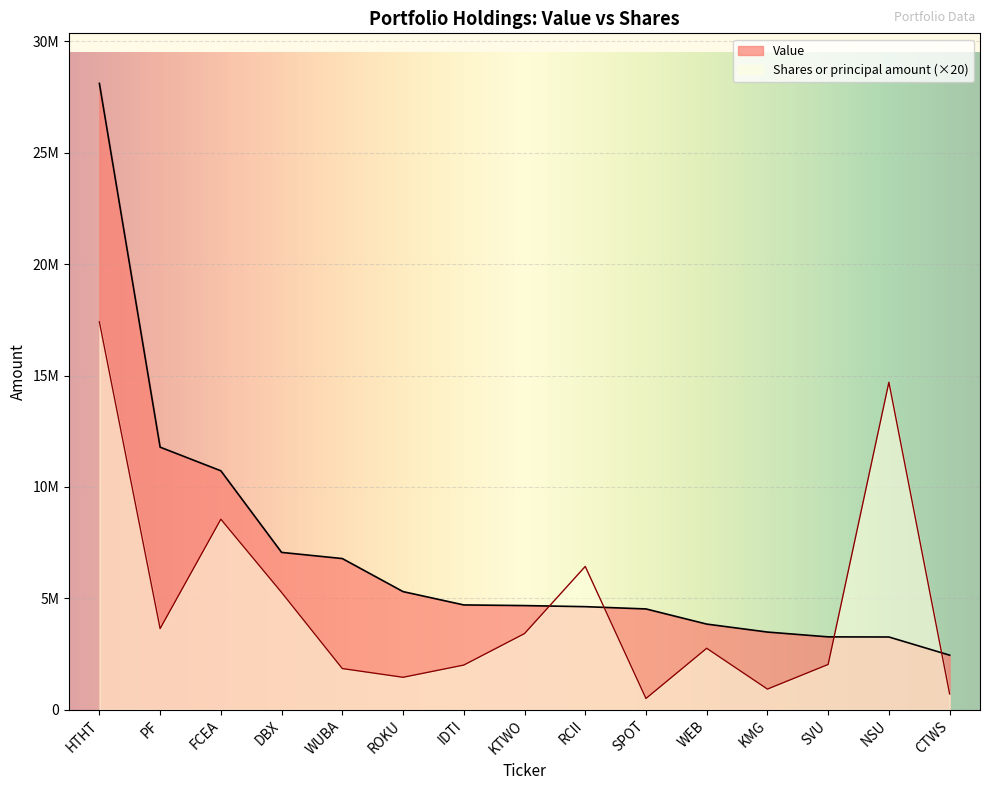

Is the value of Shares or principal amount at ROKU greater than the value of Value at NSU?

No